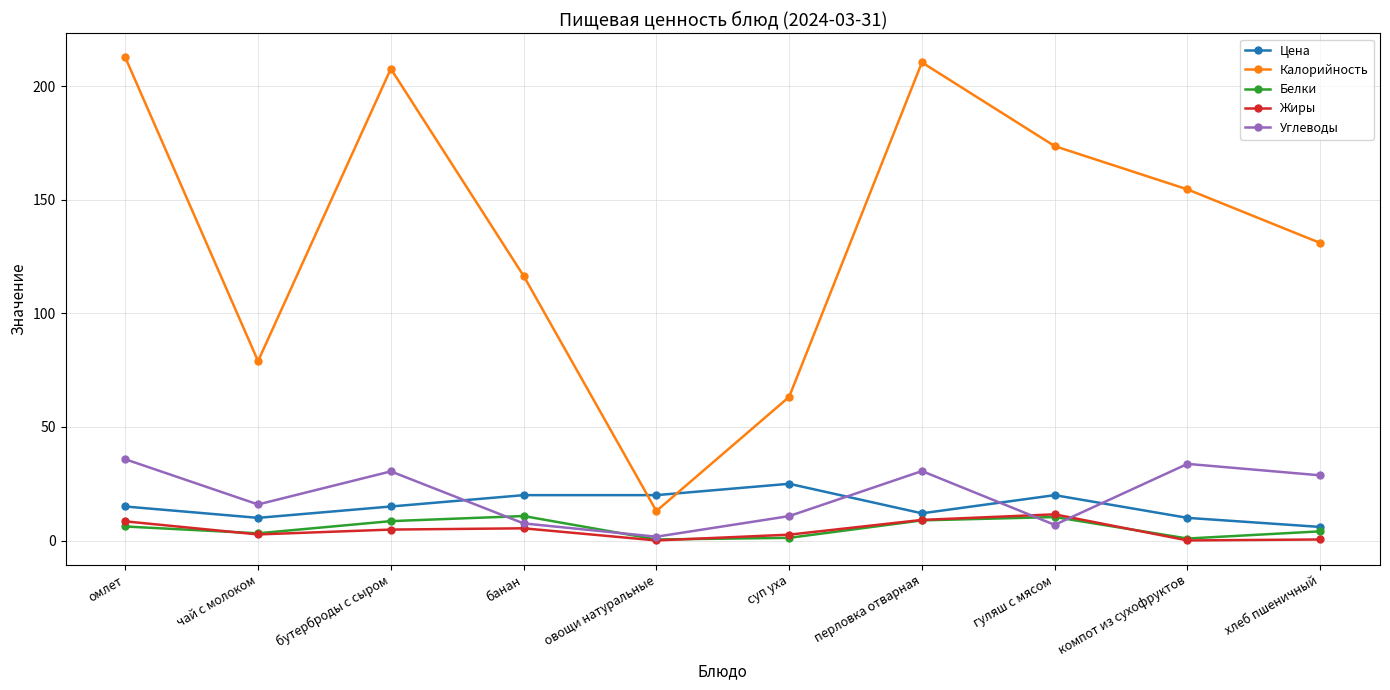

Is it true that Жиры equals 2.6 at суп уха?

True